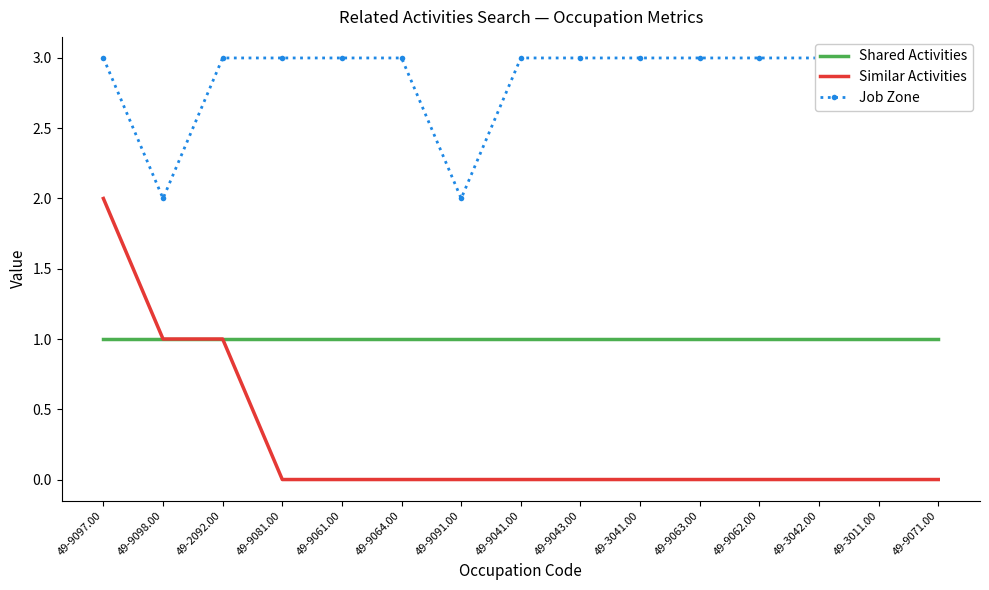

Reading left to right, extract all data points from this chart.

Shared Activities: 1	1	1	1	1	1	1	1	1	1	1	1	1	1	1
Similar Activities: 2	1	1	0	0	0	0	0	0	0	0	0	0	0	0
Job Zone: 3	2	3	3	3	3	2	3	3	3	3	3	3	3	3